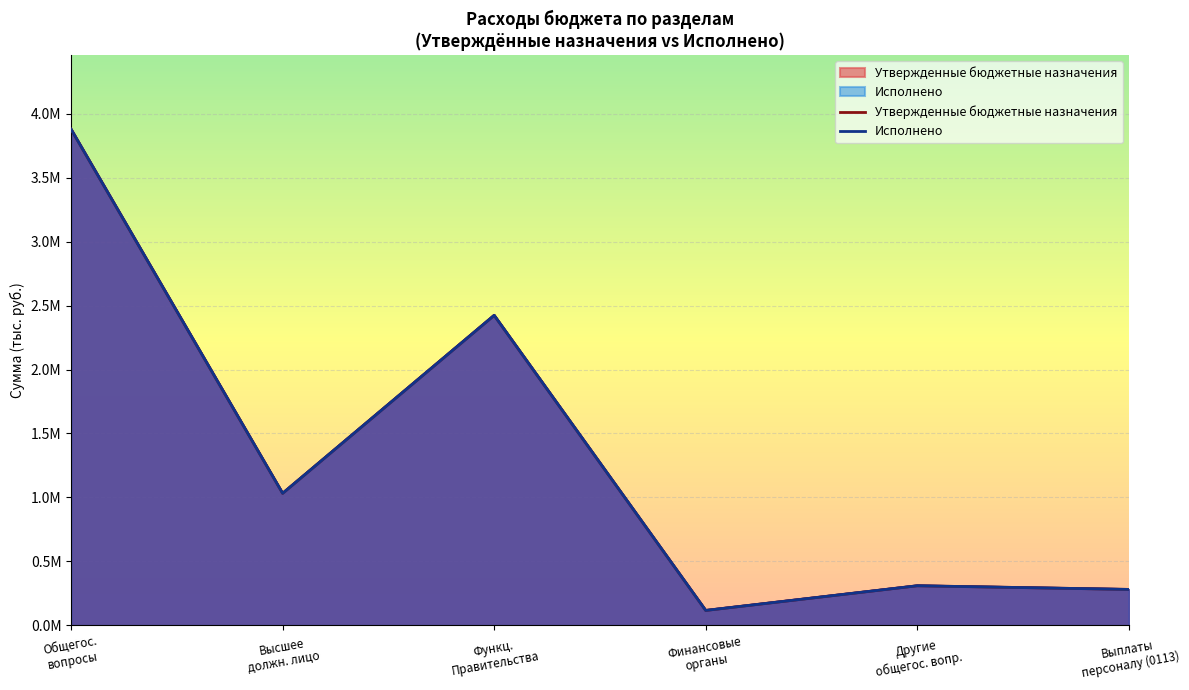

The value of Исполнено at Общегос.
вопросы is 1792283.7. True or false?

False